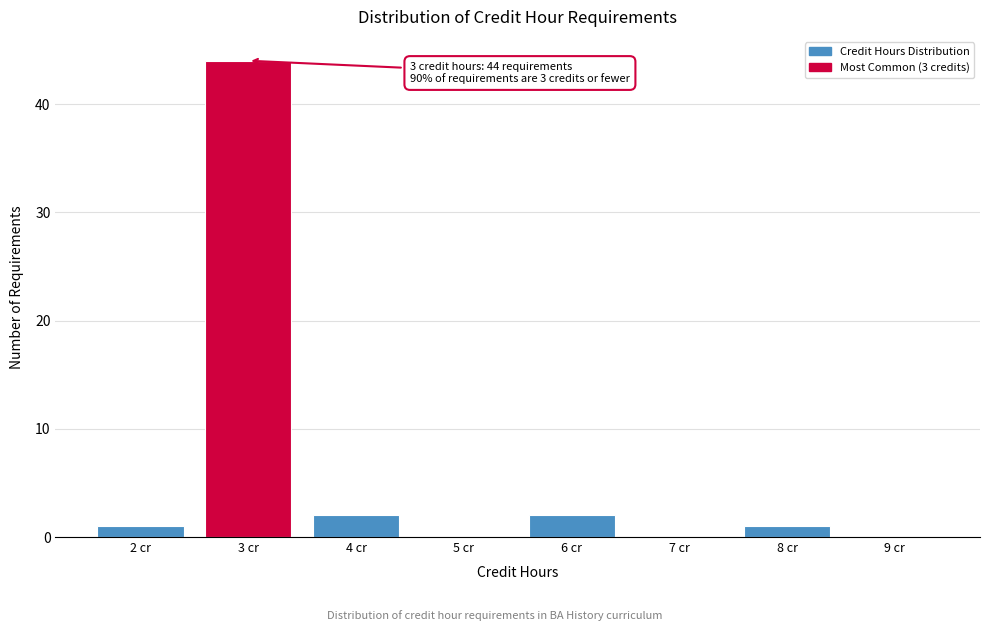

Reading right to left, what are all the values shown in this chart?

9 cr=0	8 cr=1	7 cr=0	6 cr=2	5 cr=0	4 cr=2	3 cr=44	2 cr=1